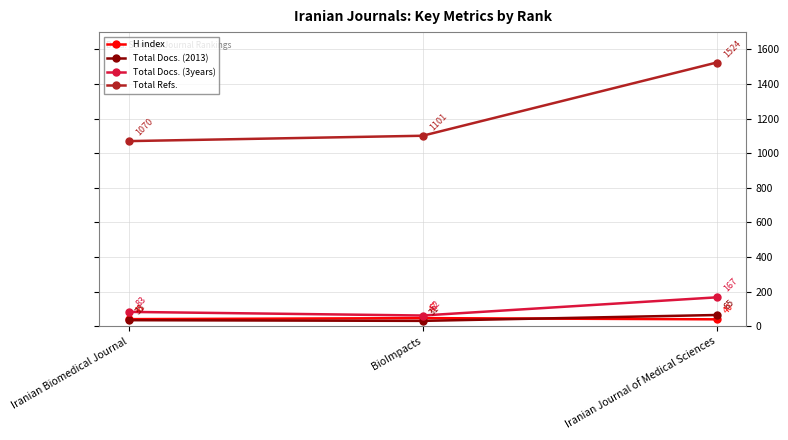

How many distinct data groups are displayed?

4